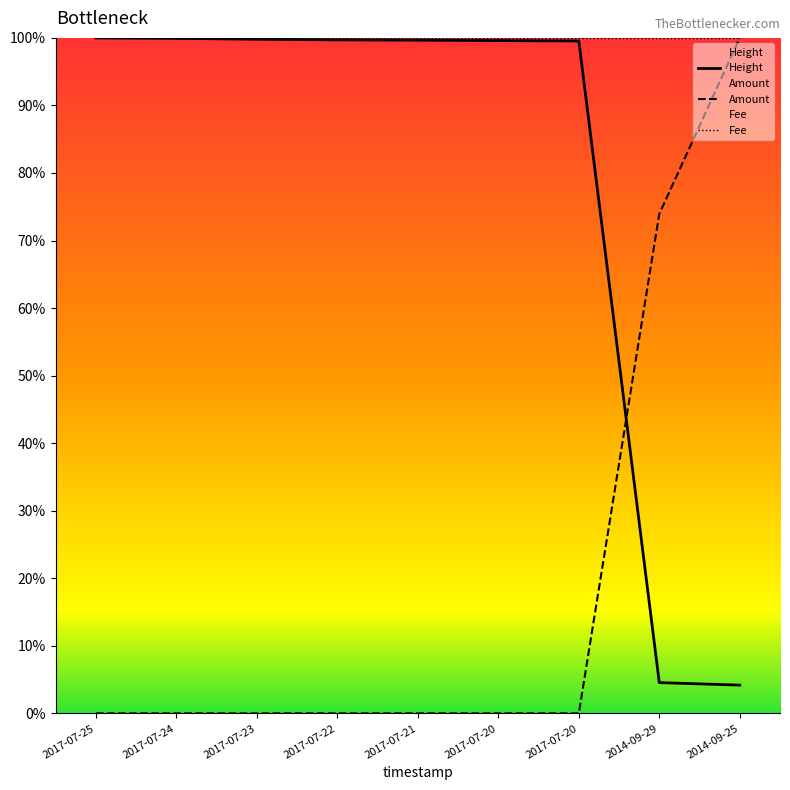

How many data points in Height are above 99?

7